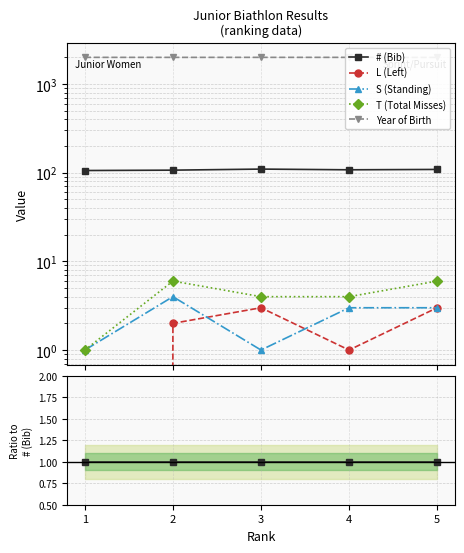

Rank the series by their maximum value, from highest to lowest.

Year of Birth, # (Bib), T (Total Misses), S (Standing), L (Left)